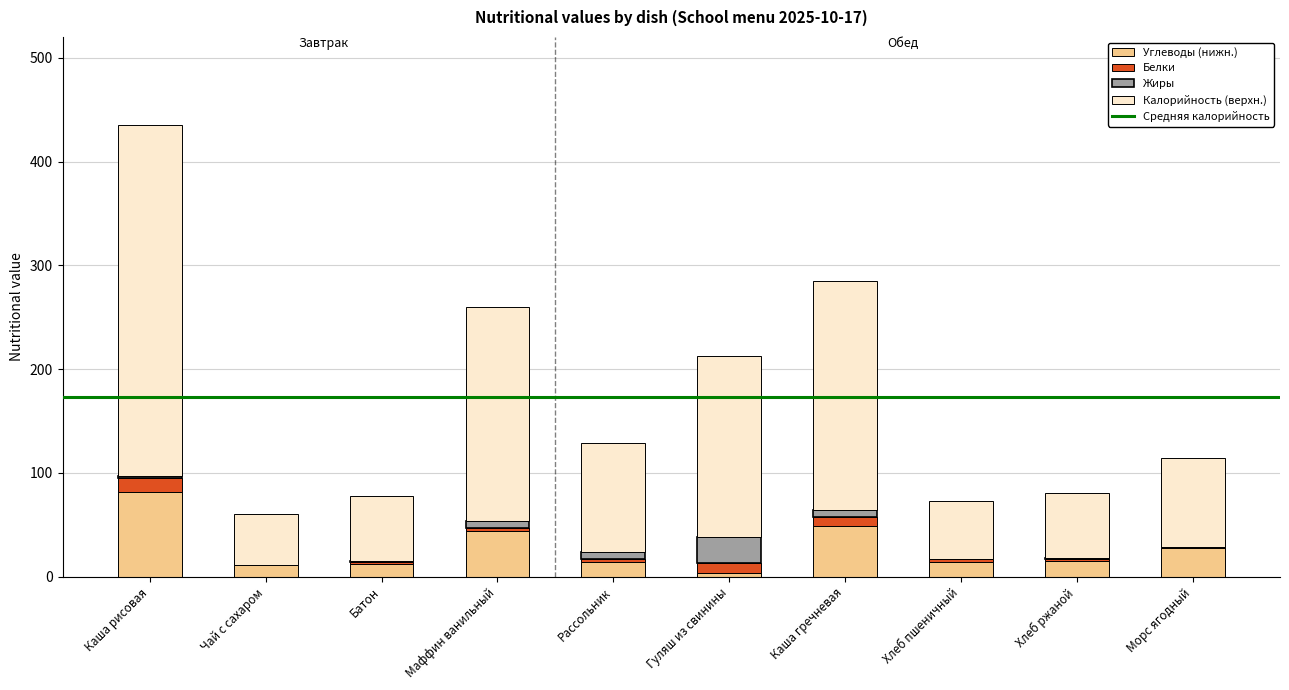

At which category is the sum across all series the highest?

Каша рисовая